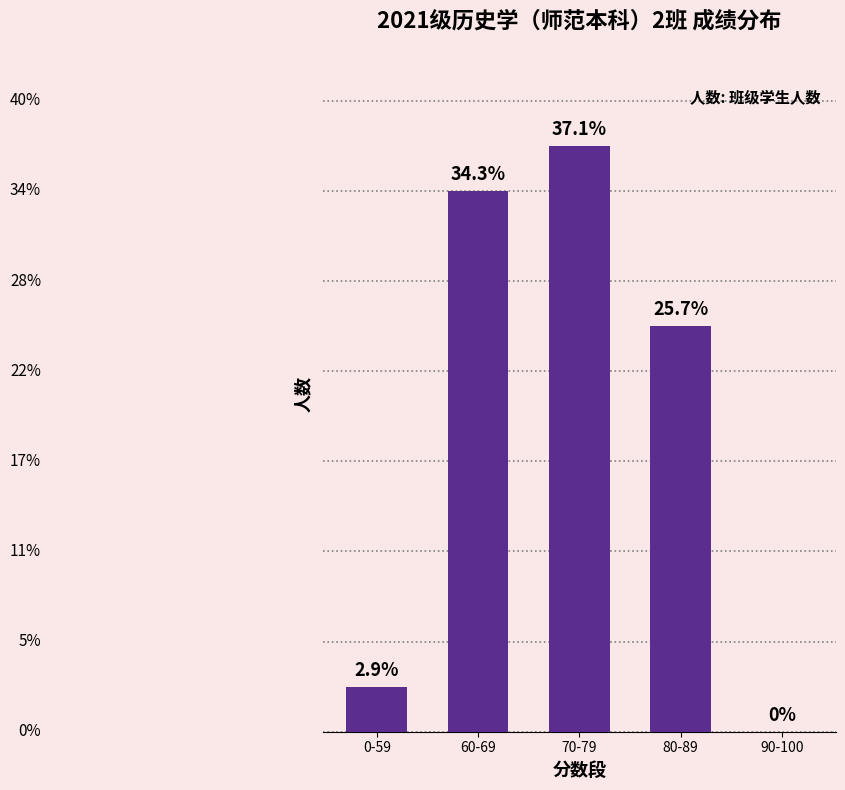

The value at 60-69 is 6. True or false?

False